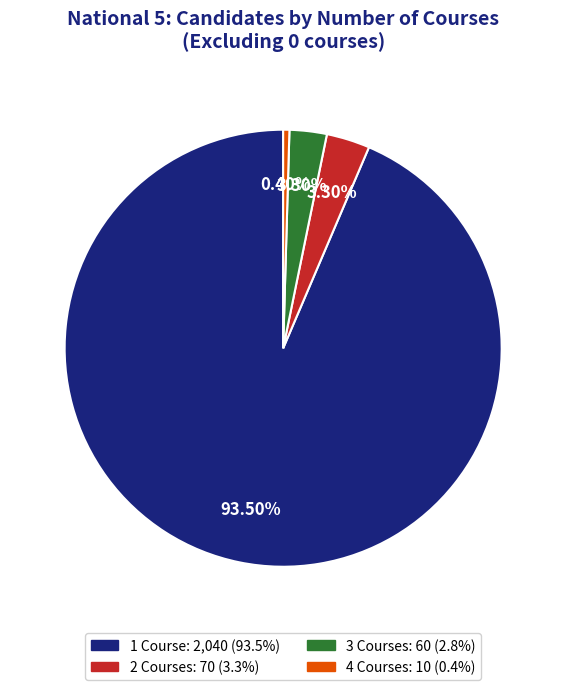

What portion of the pie excludes 3?

97.2%